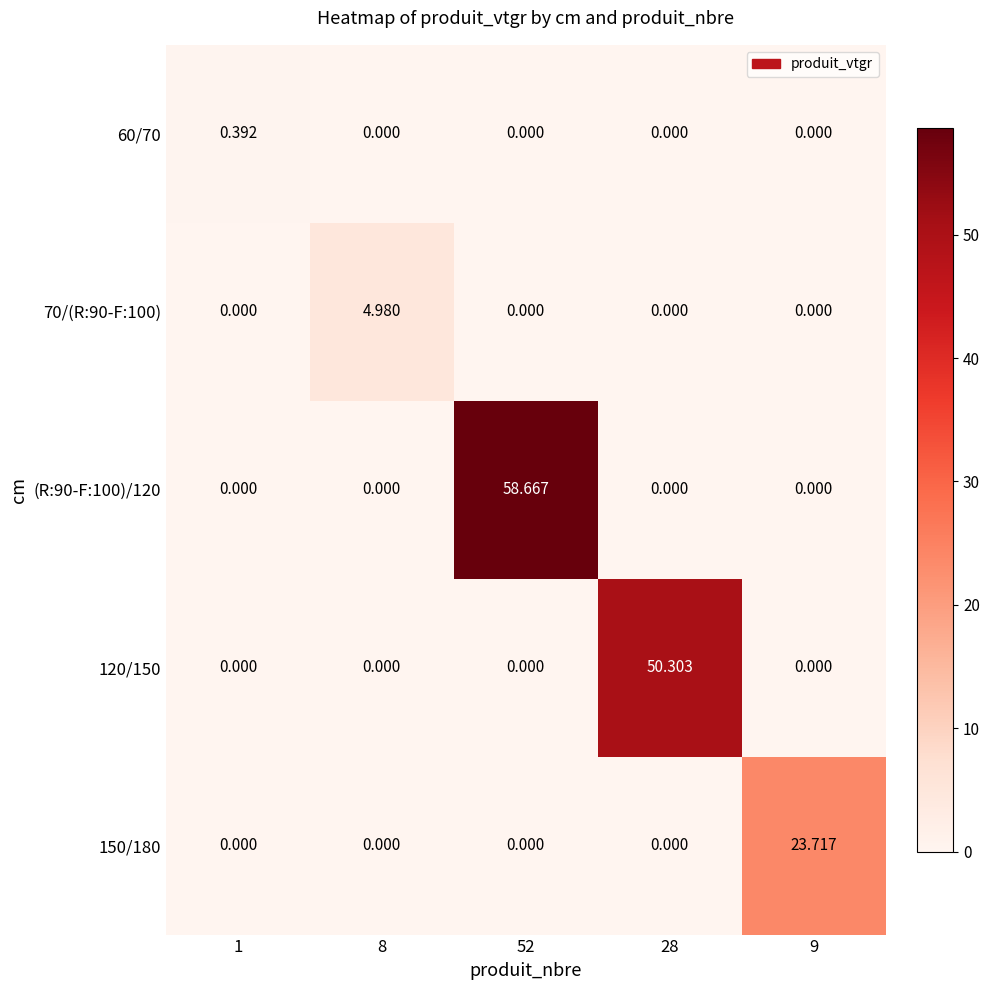

Is the value of 150/180 at 9 greater than the value of 60/70 at 28?

Yes